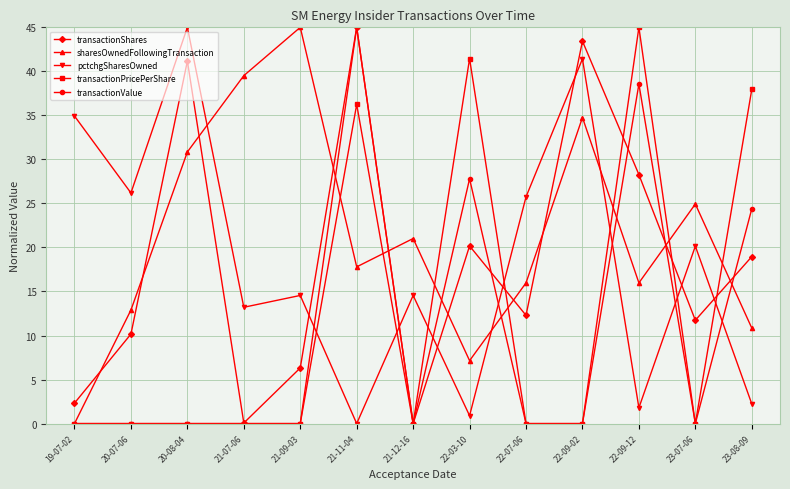

At which label does sharesOwnedFollowingTransaction first exceed 17?

20-08-04